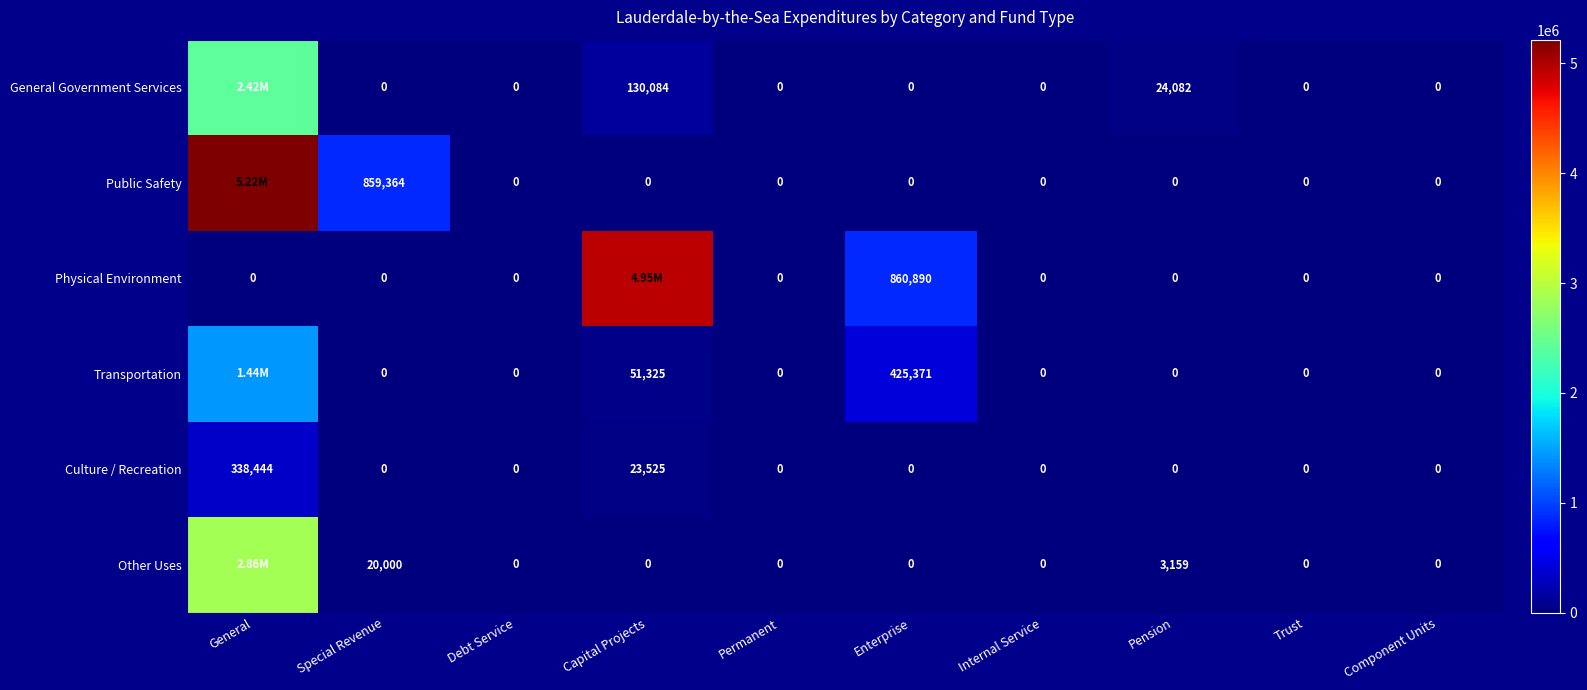

What is the difference between the highest and lowest values at Pension?

24082